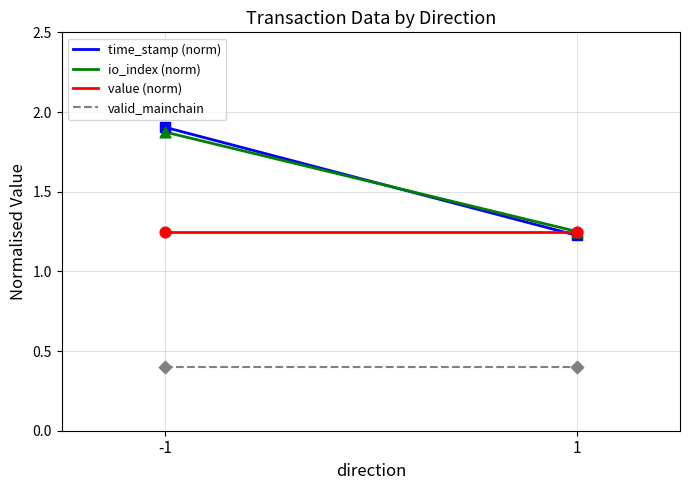

What is the total value across all series at -1?

5.4